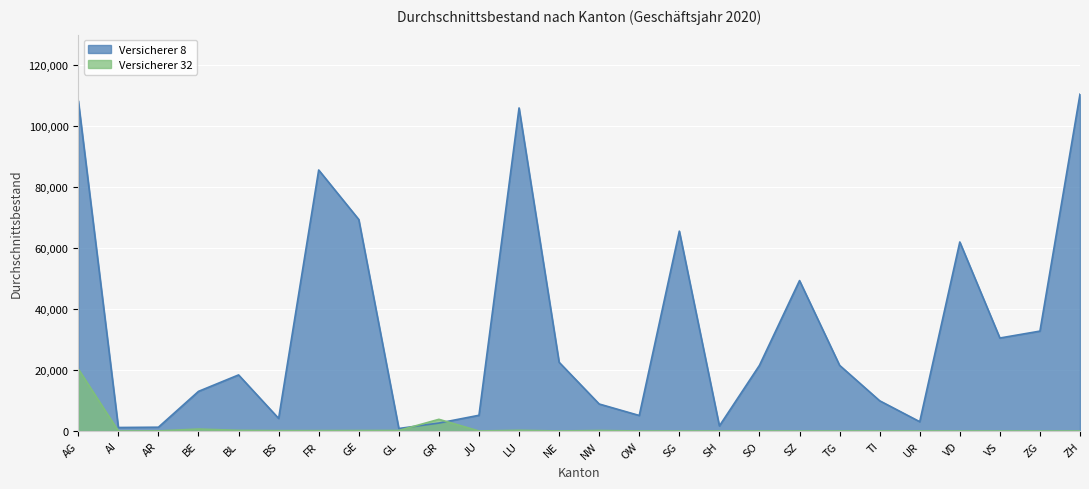

After their last crossing, which series has the higher values: Versicherer 8 or Versicherer 32?

Versicherer 8